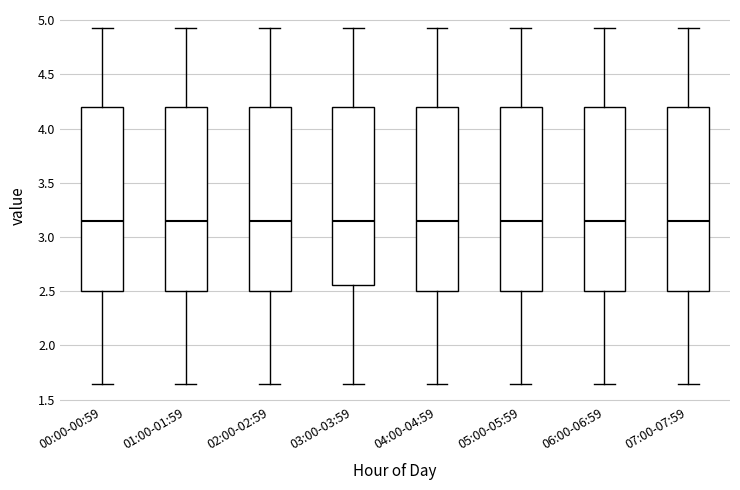

Reading left to right, transcribe this box plot: for each box, give where its median line is, the range the box spans, and where its two whiskers end, as read against the y-axis. The values are not printed on the chart, so give them approximately, as read against the axis.

00:00-00:59: median 3.15, box 2.50 to 4.20, whiskers 1.65 to 4.95
01:00-01:59: median 3.15, box 2.50 to 4.20, whiskers 1.65 to 4.95
02:00-02:59: median 3.15, box 2.50 to 4.20, whiskers 1.65 to 4.95
03:00-03:59: median 3.15, box 2.55 to 4.20, whiskers 1.65 to 4.95
04:00-04:59: median 3.15, box 2.50 to 4.20, whiskers 1.65 to 4.95
05:00-05:59: median 3.15, box 2.50 to 4.20, whiskers 1.65 to 4.95
06:00-06:59: median 3.15, box 2.50 to 4.20, whiskers 1.65 to 4.95
07:00-07:59: median 3.15, box 2.50 to 4.20, whiskers 1.65 to 4.95